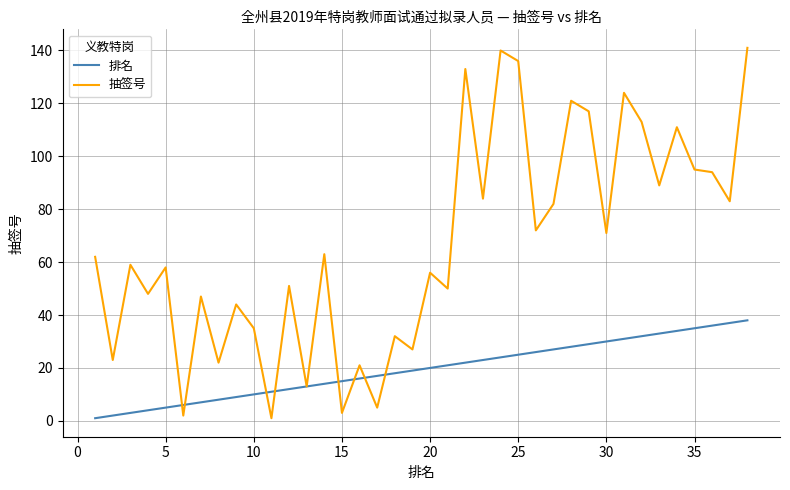

List the series in order of their overall mean, highest first.

抽签号, 排名